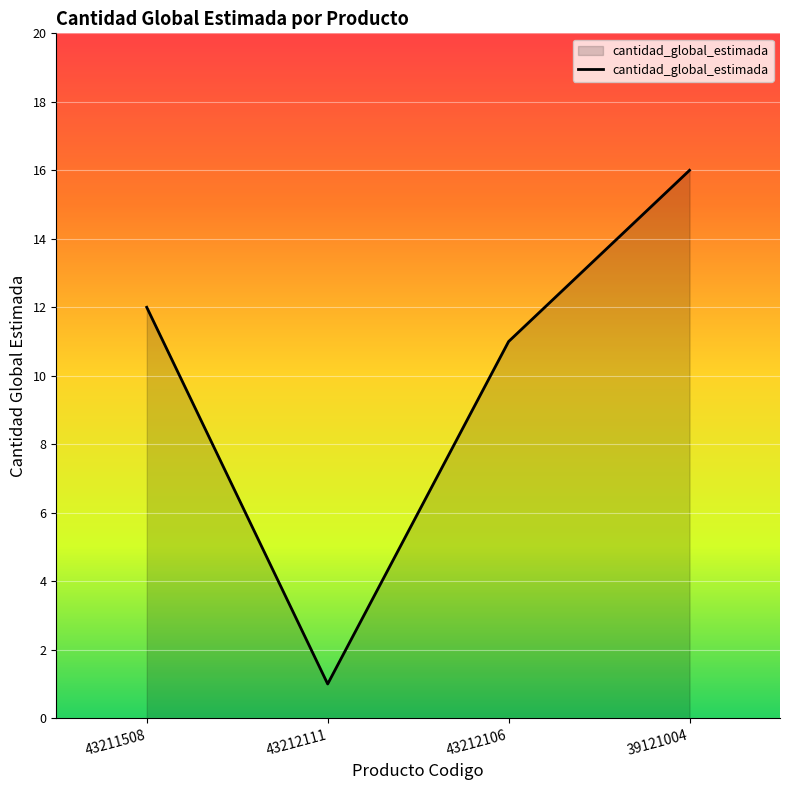

What is the difference between the second highest and second lowest values?

1